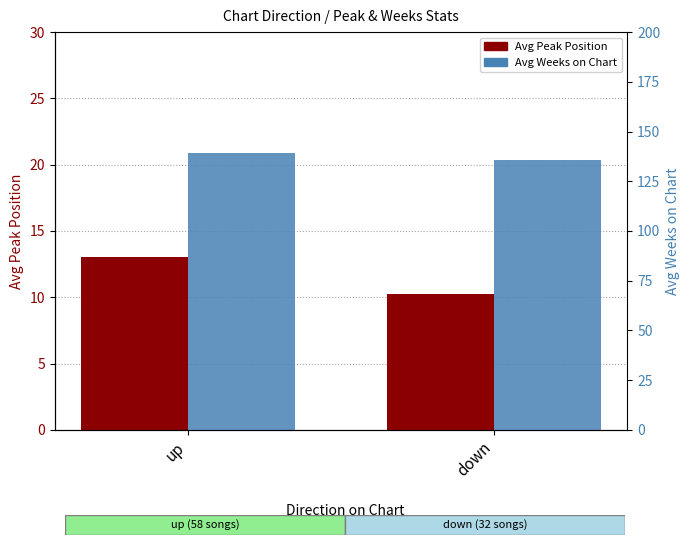

Which category has the lowest value across all series?

down